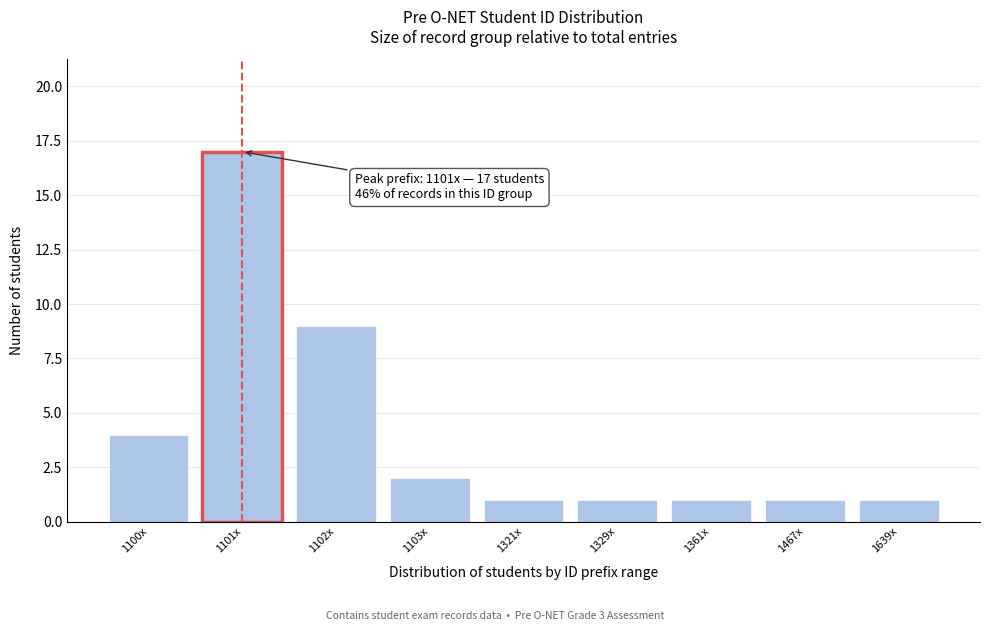

Reading right to left, what are all the values shown in this chart?

1639x=1	1467x=1	1361x=1	1329x=1	1321x=1	1103x=2	1102x=9	1101x=17	1100x=4